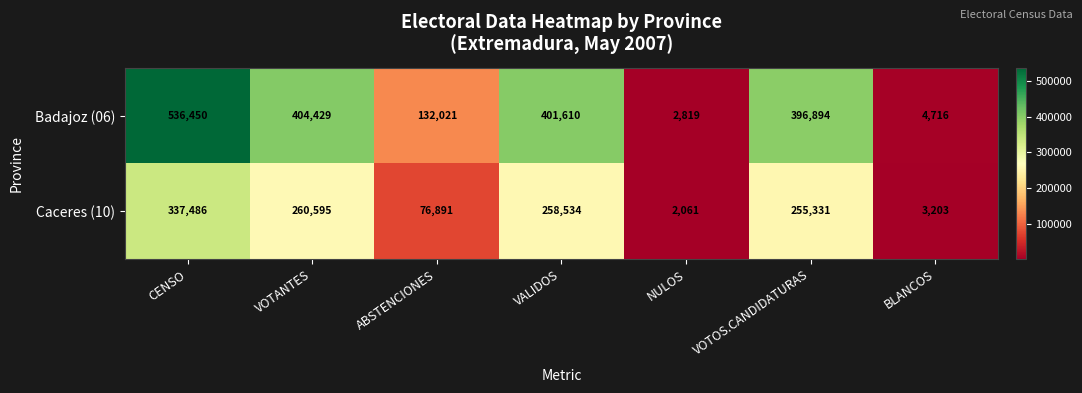

Is it true that Badajoz (06) equals 536450 at CENSO?

True